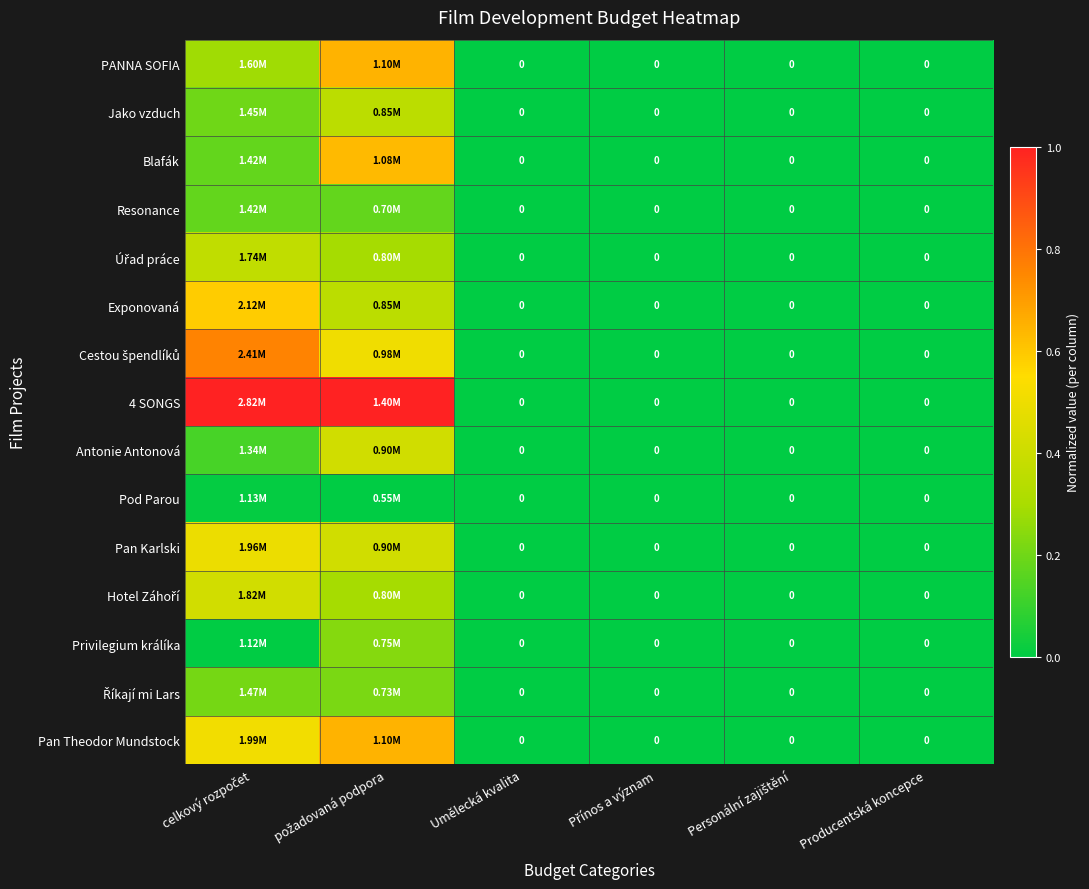

What is the sum of the 4 SONGS values at požadovaná podpora and Přínos a význam?

1.0